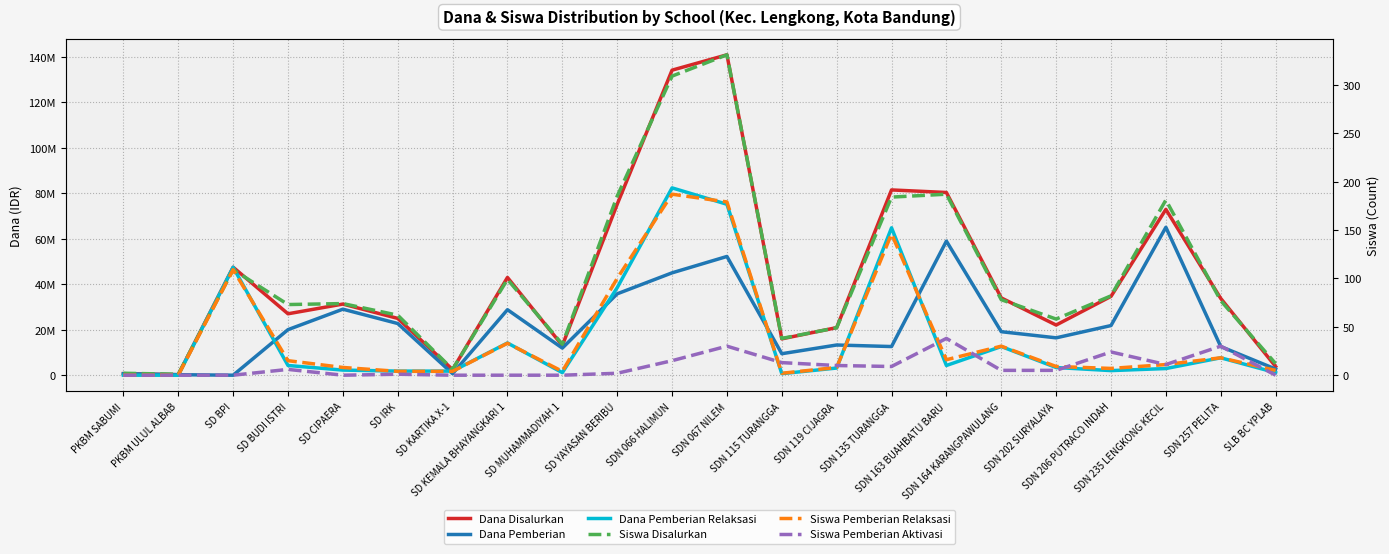

Reading left to right, list all the values displayed in this chart.

Dana Disalurkan: 675000	225000	47475000	27000000	31275000	24975000	2475000	42975000	13050000	75150000	134100000	140850000	15975000	20925000	81450000	80325000	33975000	22050000	34650000	72900000	33750000	3825000
Dana Pemberian: 675000	225000	0	20025000	29025000	22725000	675000	28800000	11925000	35775000	45000000	52200000	9450000	13275000	12600000	58950000	19125000	16425000	21825000	65025000	12600000	2700000
Dana Pemberian Relaksasi: 0	0	47475000	4275000	2250000	1800000	1800000	14175000	1125000	38475000	82350000	75150000	675000	3150000	64800000	4275000	12600000	3375000	2025000	2925000	7650000	1125000
Siswa Disalurkan: 2	1	109	73	74	62	6	99	32	185	309	331	38	49	184	187	78	58	82	181	77	12
Siswa Pemberian Relaksasi: 0	0	109	15	8	4	4	33	4	100	187	179	2	8	146	16	30	9	7	11	18	5
Siswa Pemberian Aktivasi: 0	0	0	6	0	1	0	0	0	2	15	30	13	10	9	38	5	5	24	11	30	0